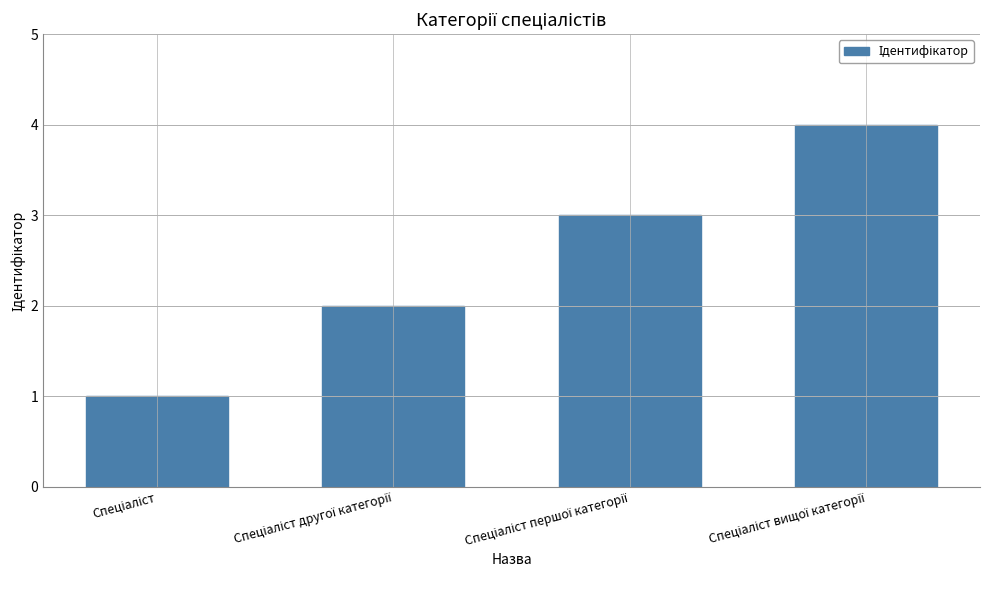

How many values are between 2 and 4?

3